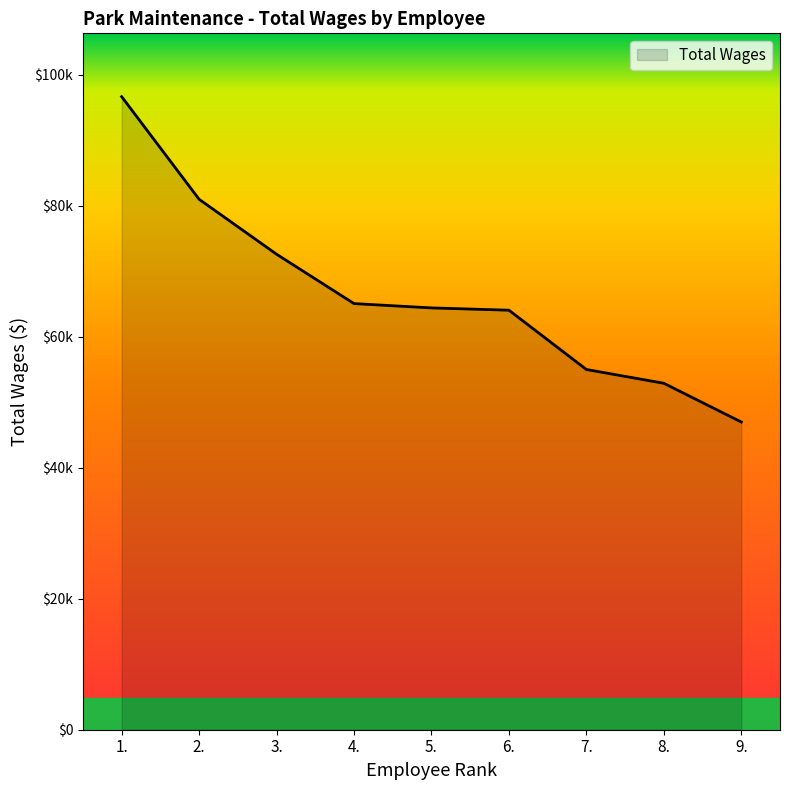

Is this an area chart (filled region under the line)?

Yes